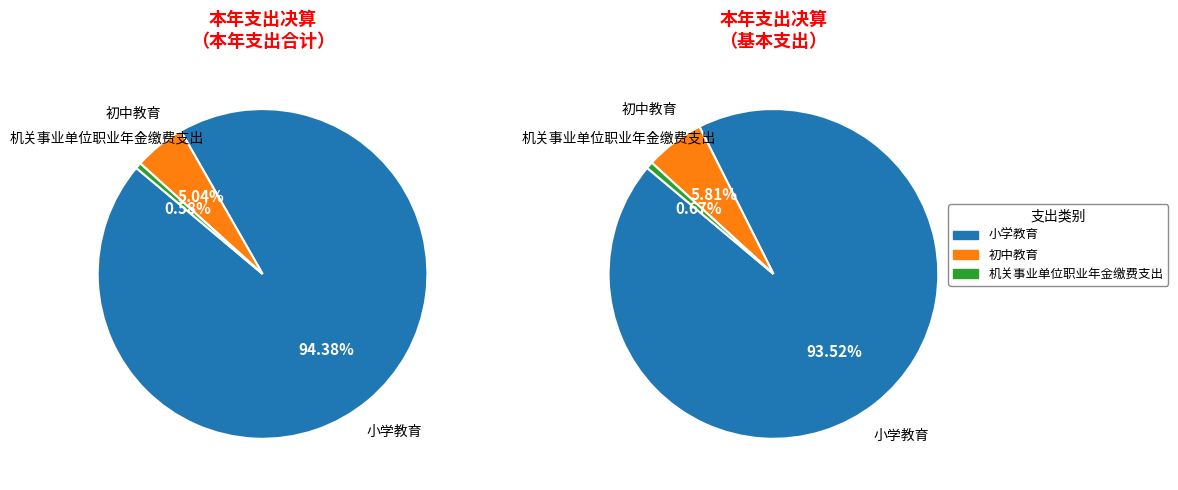

Count the number of slices in the pie.

3